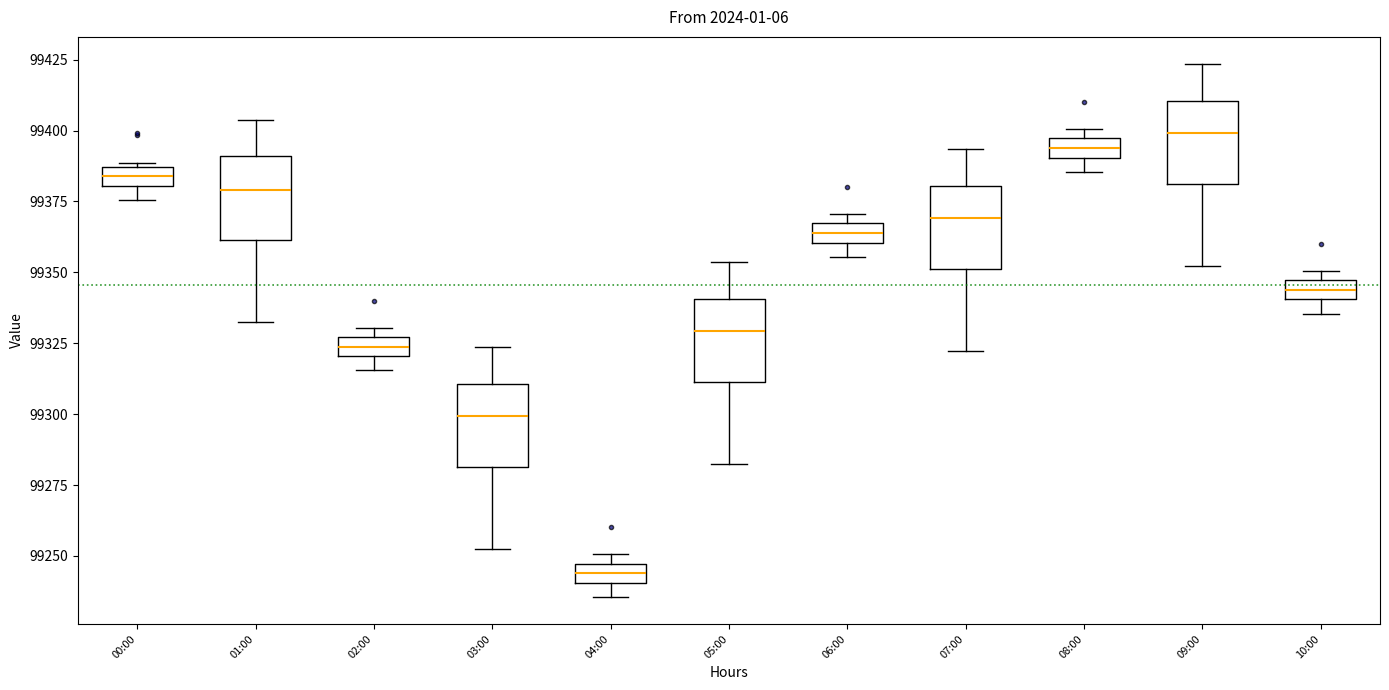

Which box's median line is the lowest?

04:00